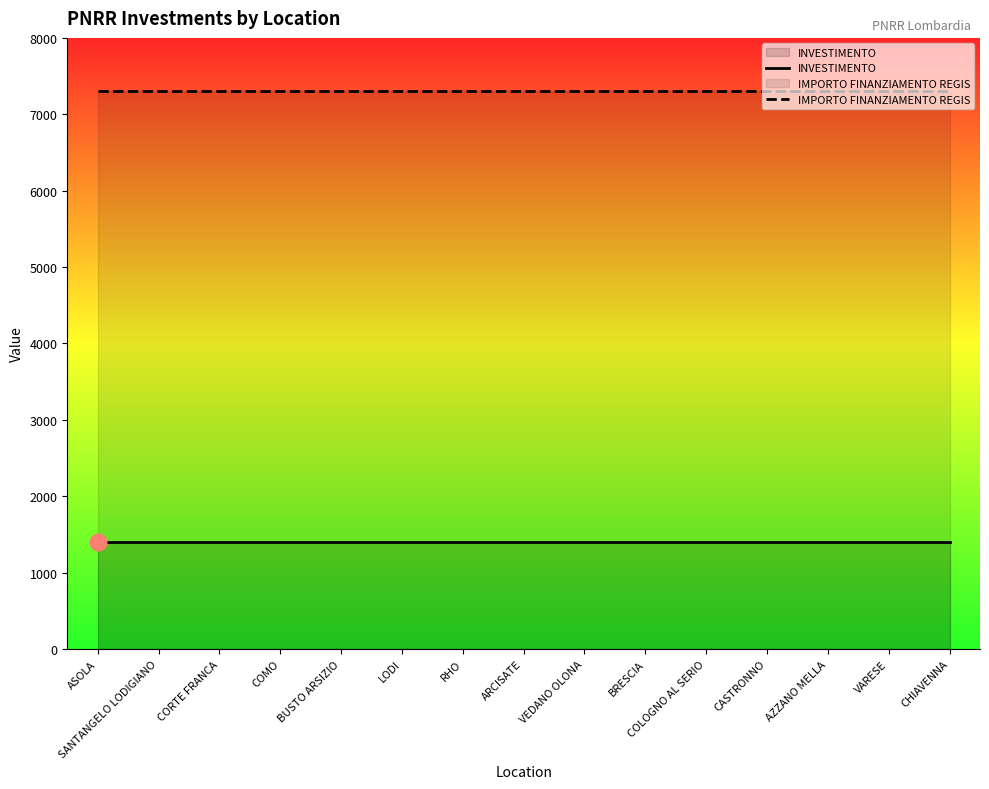

True or false: INVESTIMENTO has more than 2 points higher than both neighbors.

False